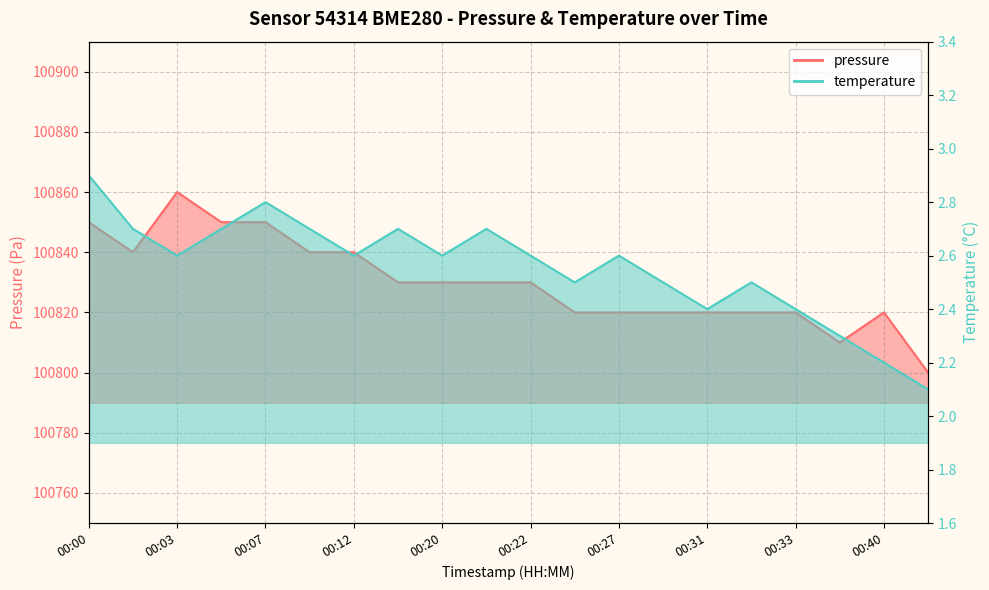

Which category has the highest value in the temperature series?

00:00